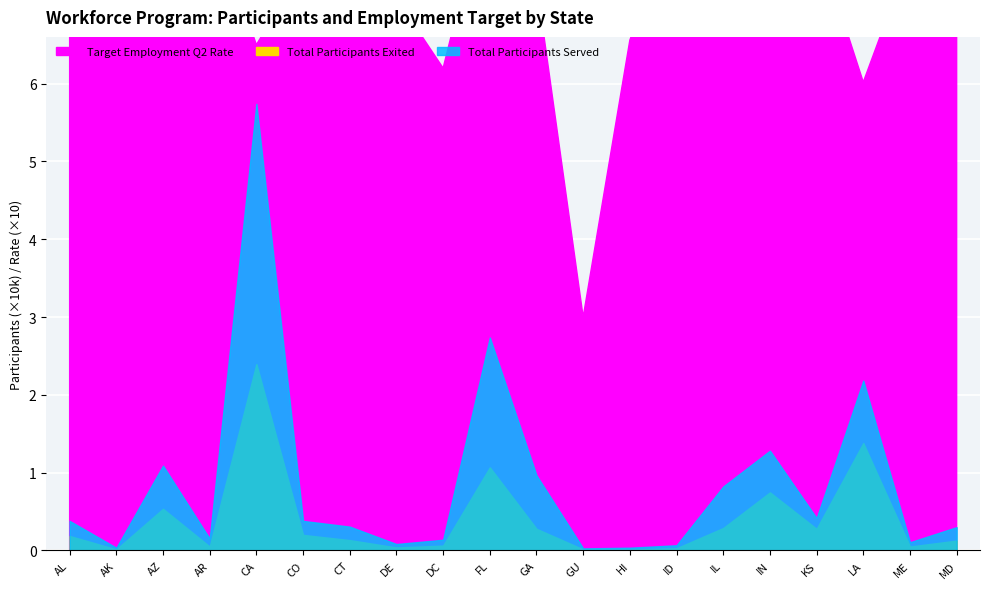

The value of Total Participants Served at LA is 28735.2. True or false?

False